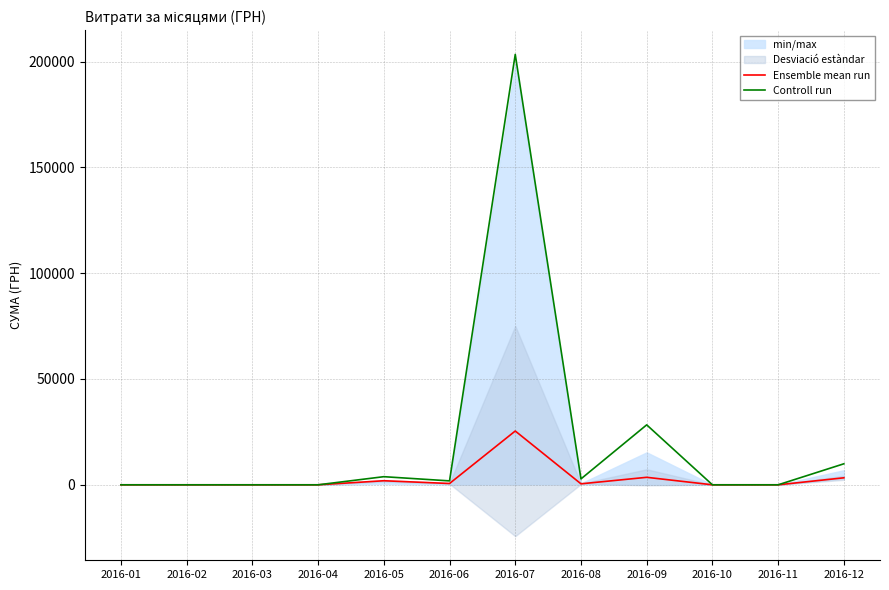

At which category does Controll run reach its first local peak?

2016-05